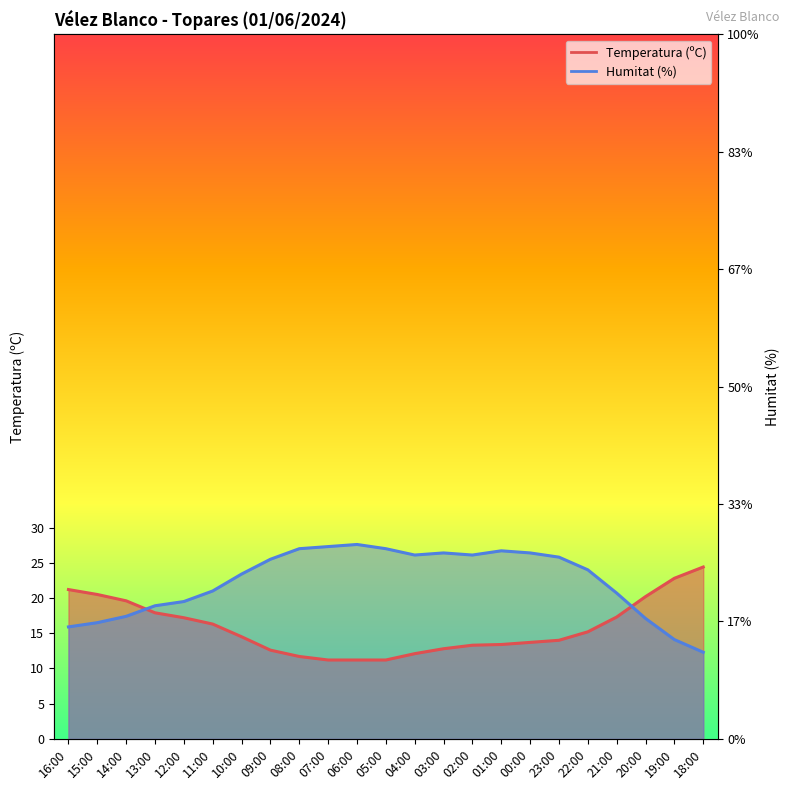

True or false: Temperatura (ºC) has more than 2 interior local peaks.

False